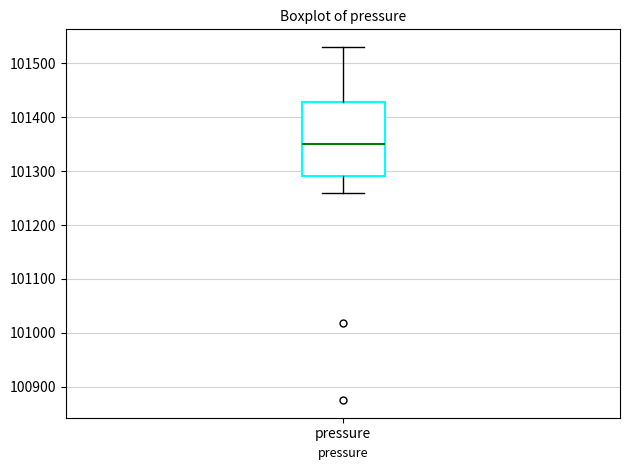

Read this box plot against the y-axis: the position of the median line, the range covered by the box, and the ends of both whiskers. The values are not printed on the chart, so give them approximately, as read against the axis.

median 101350, box 101290 to 101430, whiskers 101260 to 101530